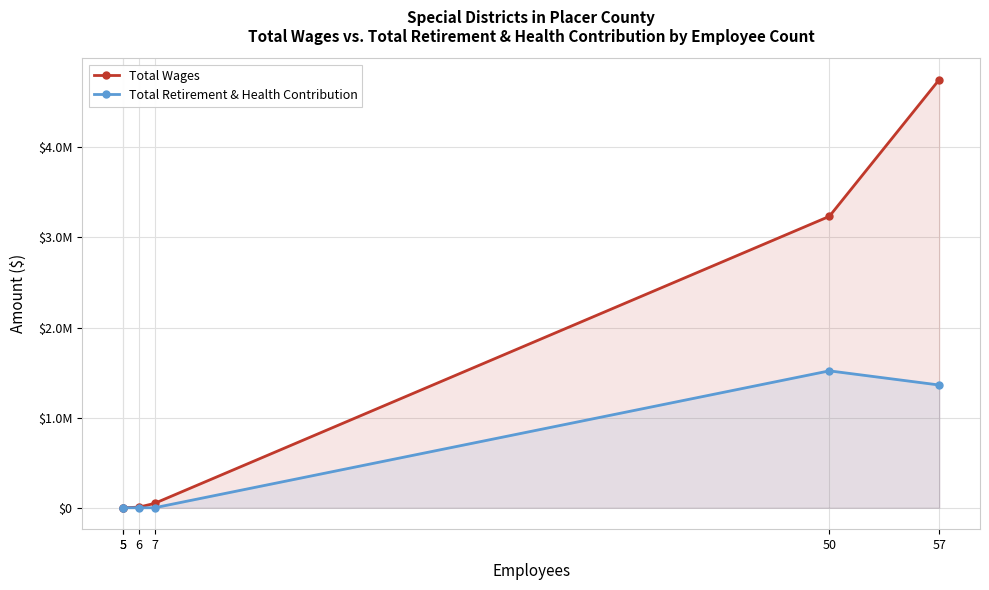

What is the maximum value for Total Retirement & Health Contribution?

1519360